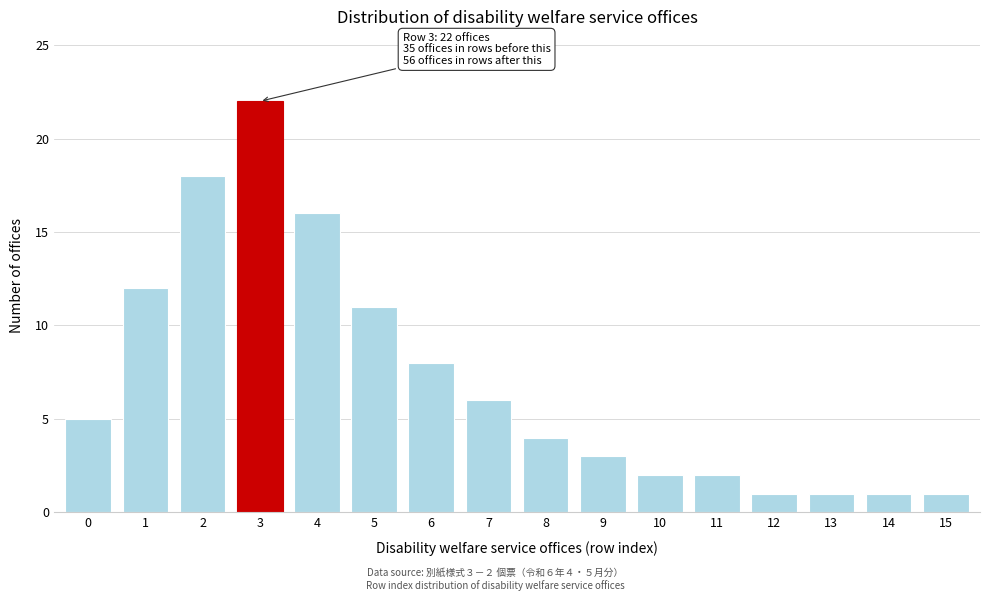

Reading right to left, extract all data points from this chart.

1	1	1	1	2	2	3	4	6	8	11	16	22	18	12	5